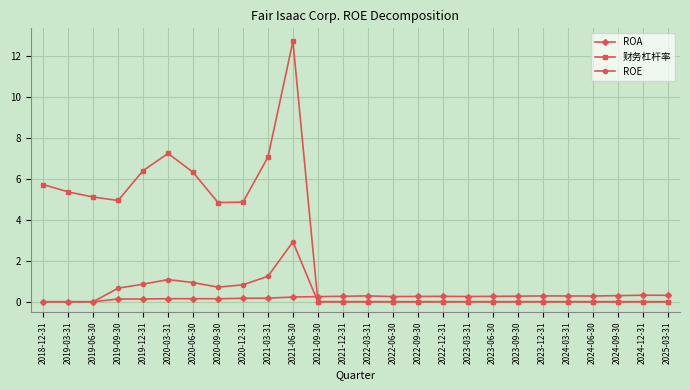

Does the chart have visible grid lines?

Yes